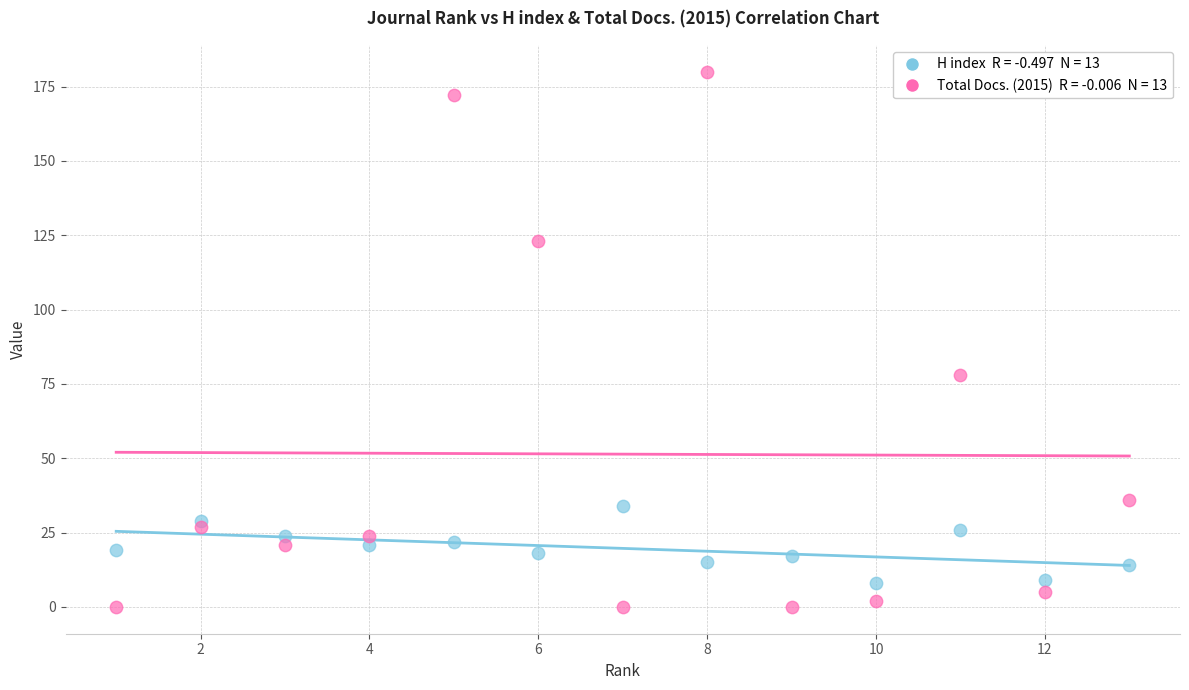

Across all series, what Y value is closest to 90?

78